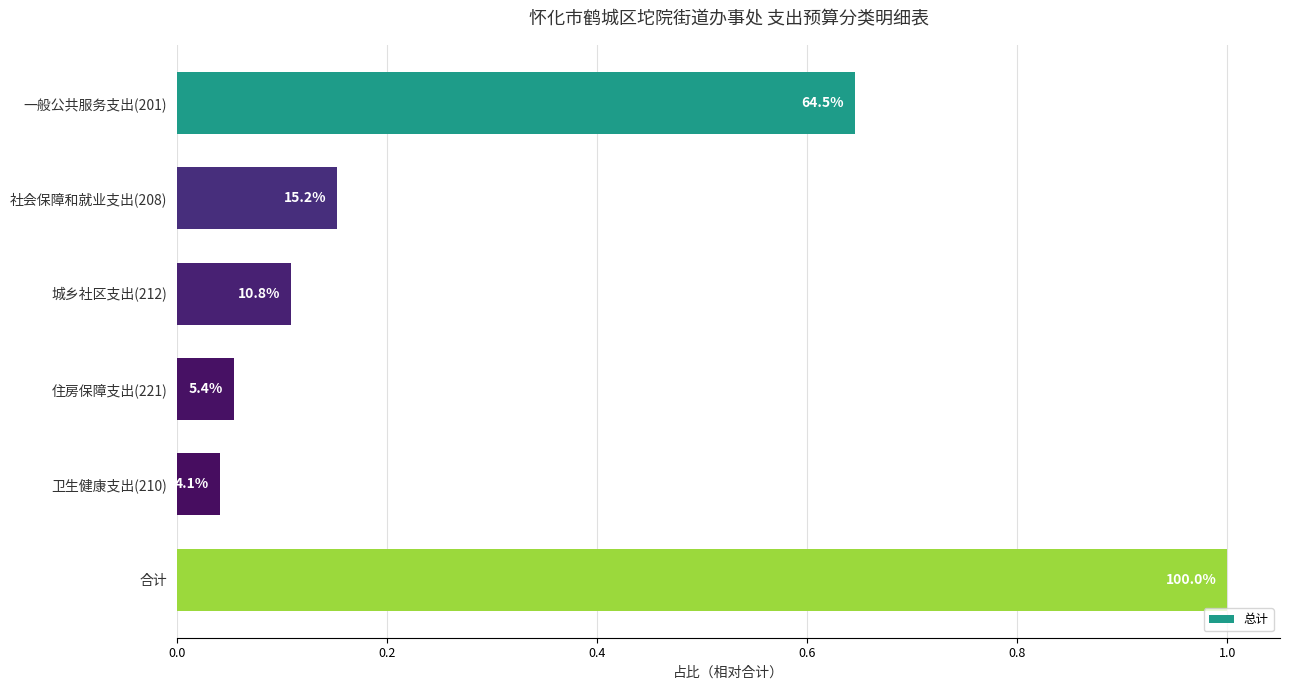

How many bars are there in total?

6